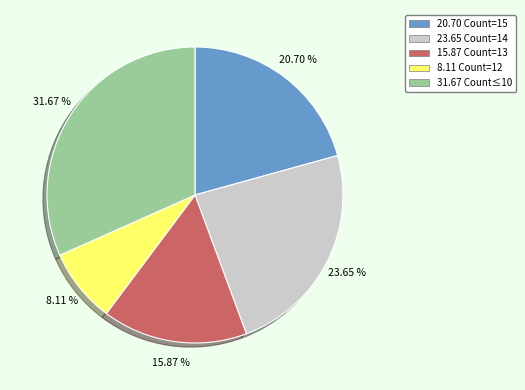

Which slice is the largest?

31.67 Count≤10